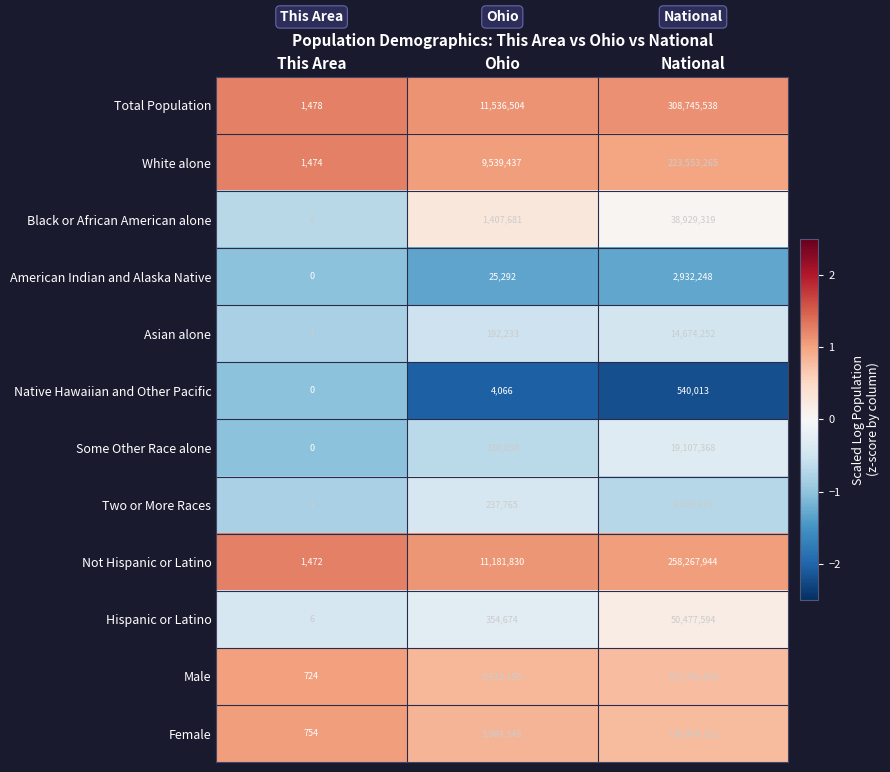

At which category is the sum across all series the highest?

National